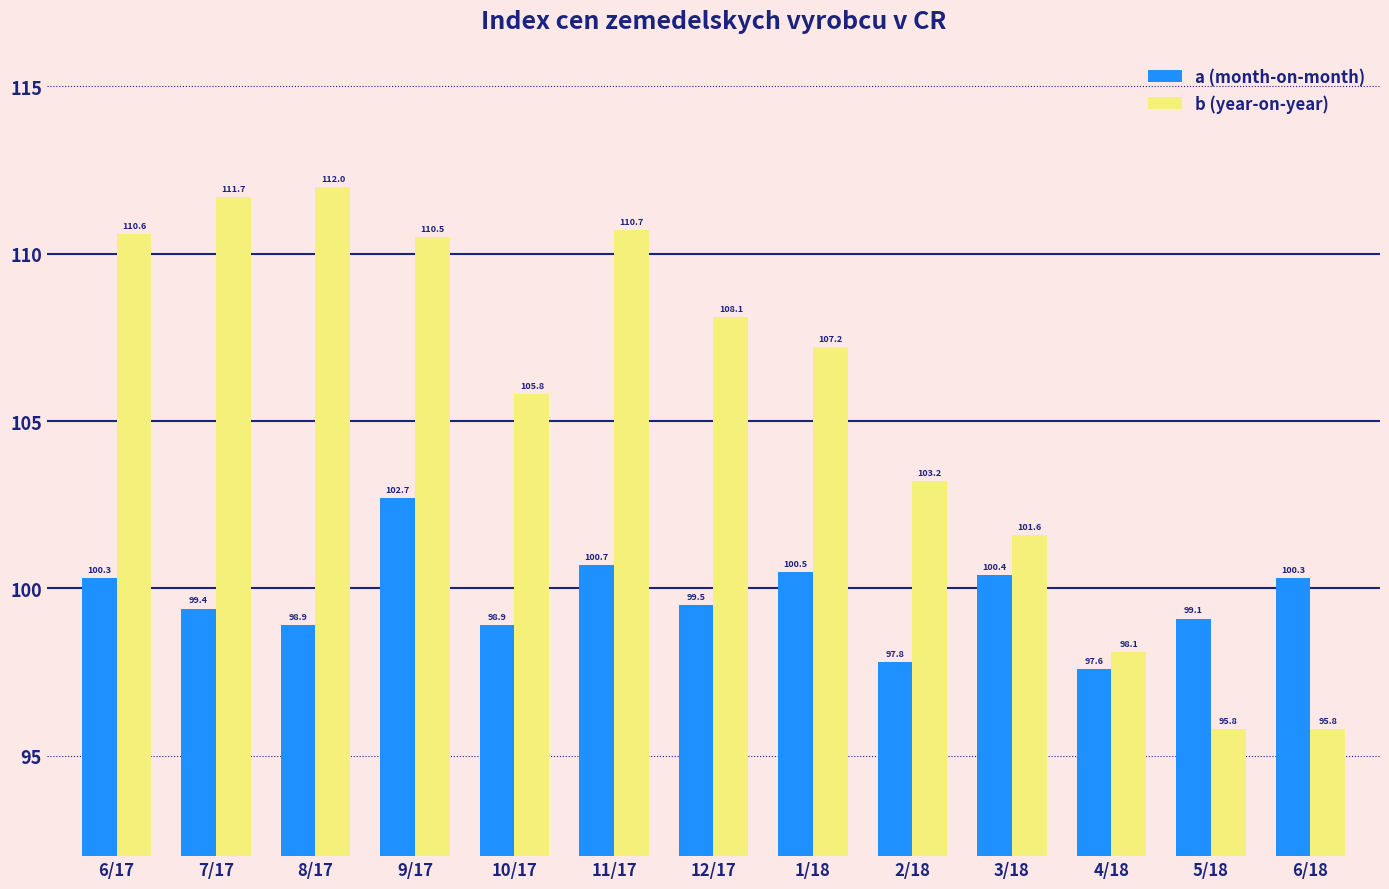

Rank the series by their maximum value, from highest to lowest.

b (year-on-year), a (month-on-month)